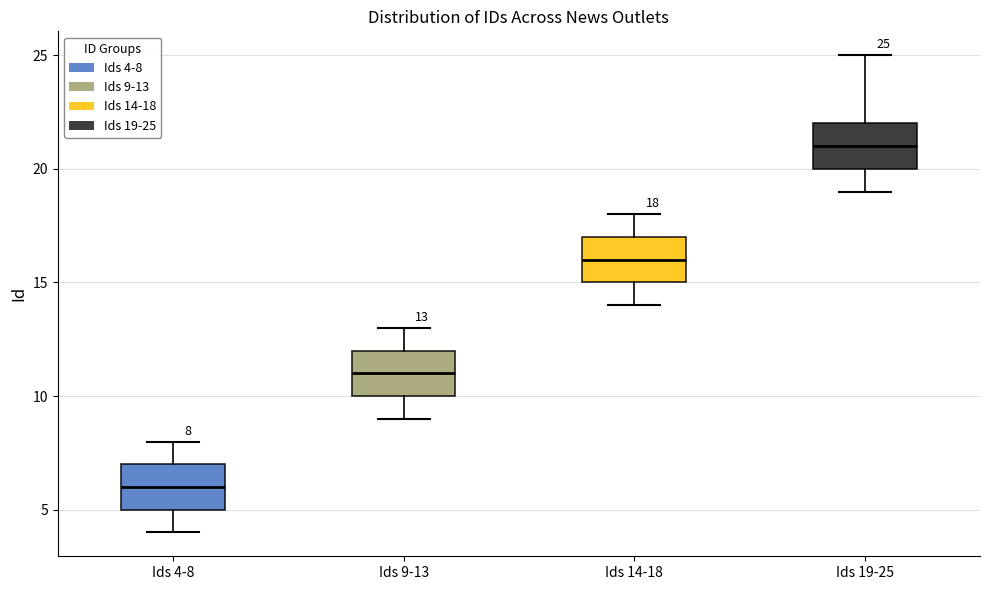

Which box's median line is the highest?

Ids 19-25